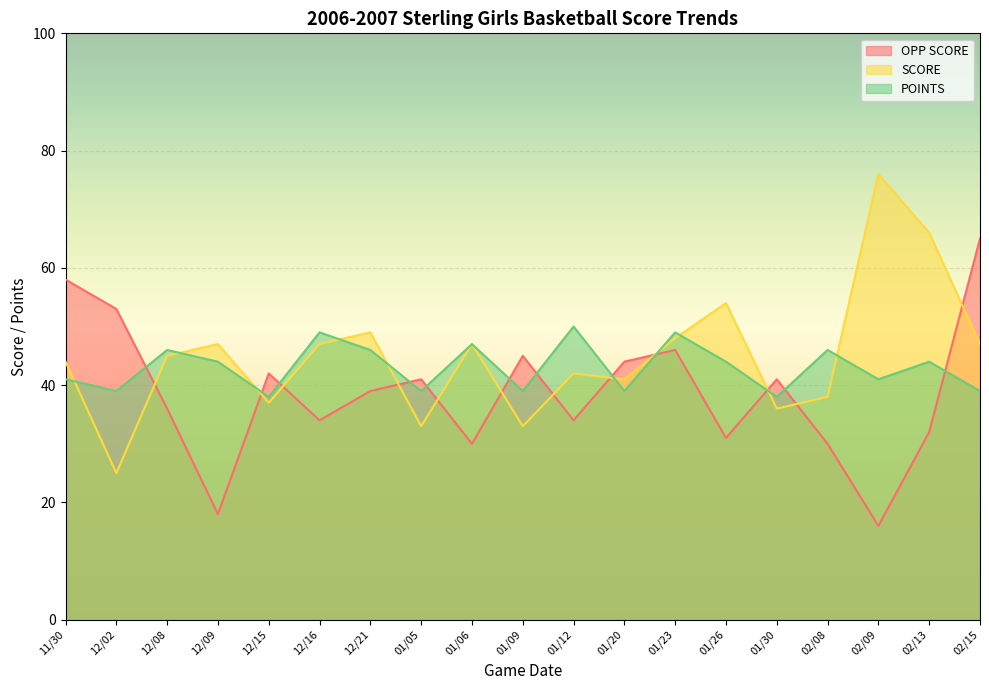

What is the difference between the second highest and minimum values in the OPP SCORE series?

42